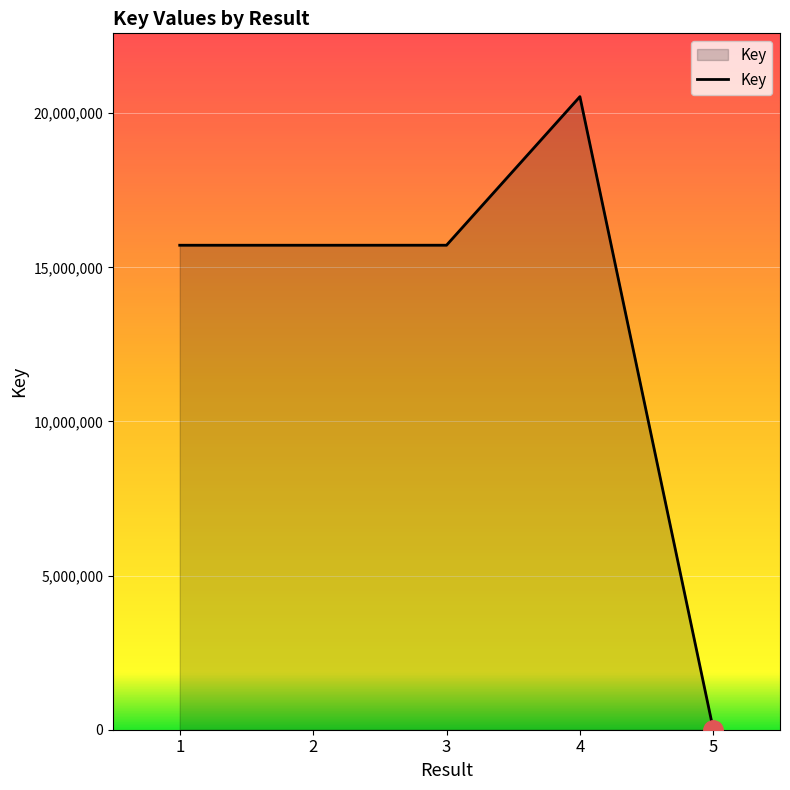

True or false: the data shows 15718042 at 2.

True